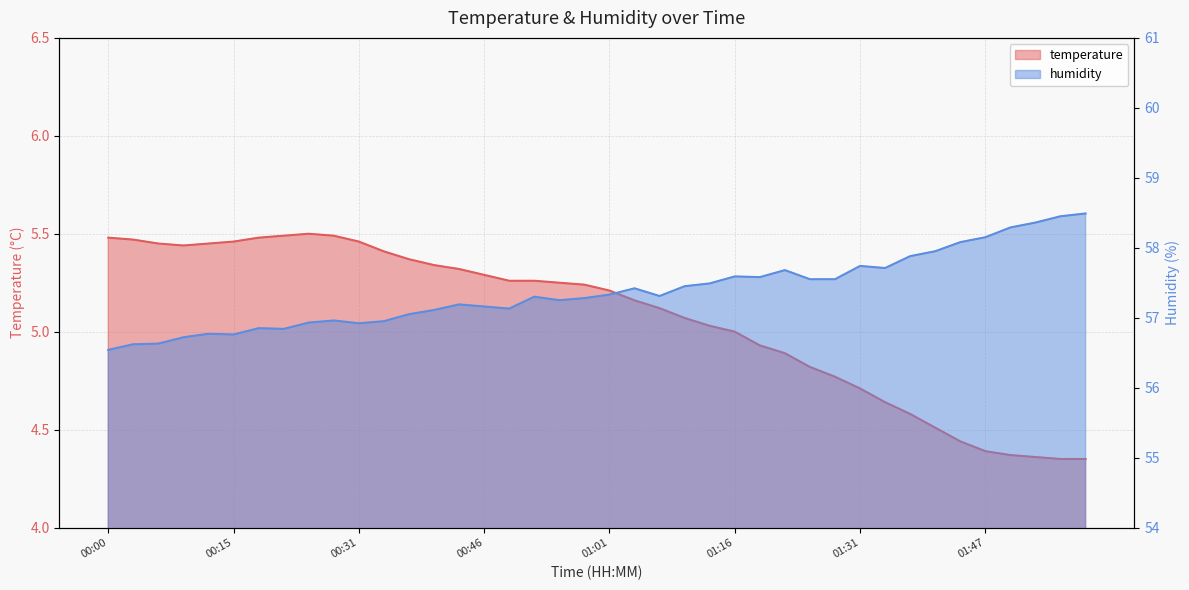

True or false: temperature has a value of 2.6 at 01:31.

False